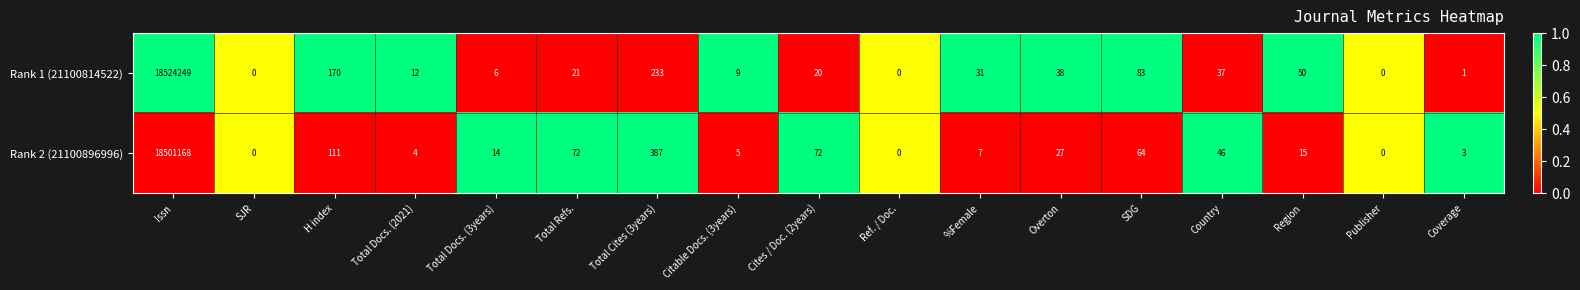

The value of Rank 2 (21100896996) at Overton is 27. True or false?

True